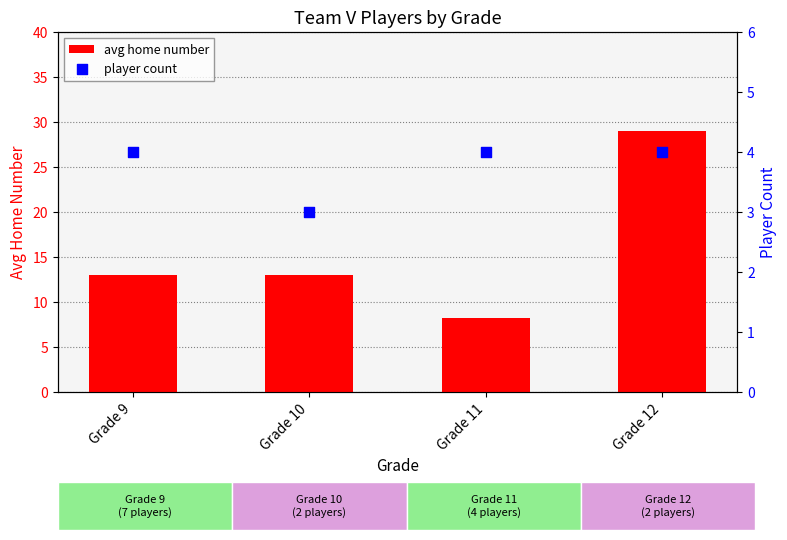

Which series reaches the minimum Y coordinate?

player count